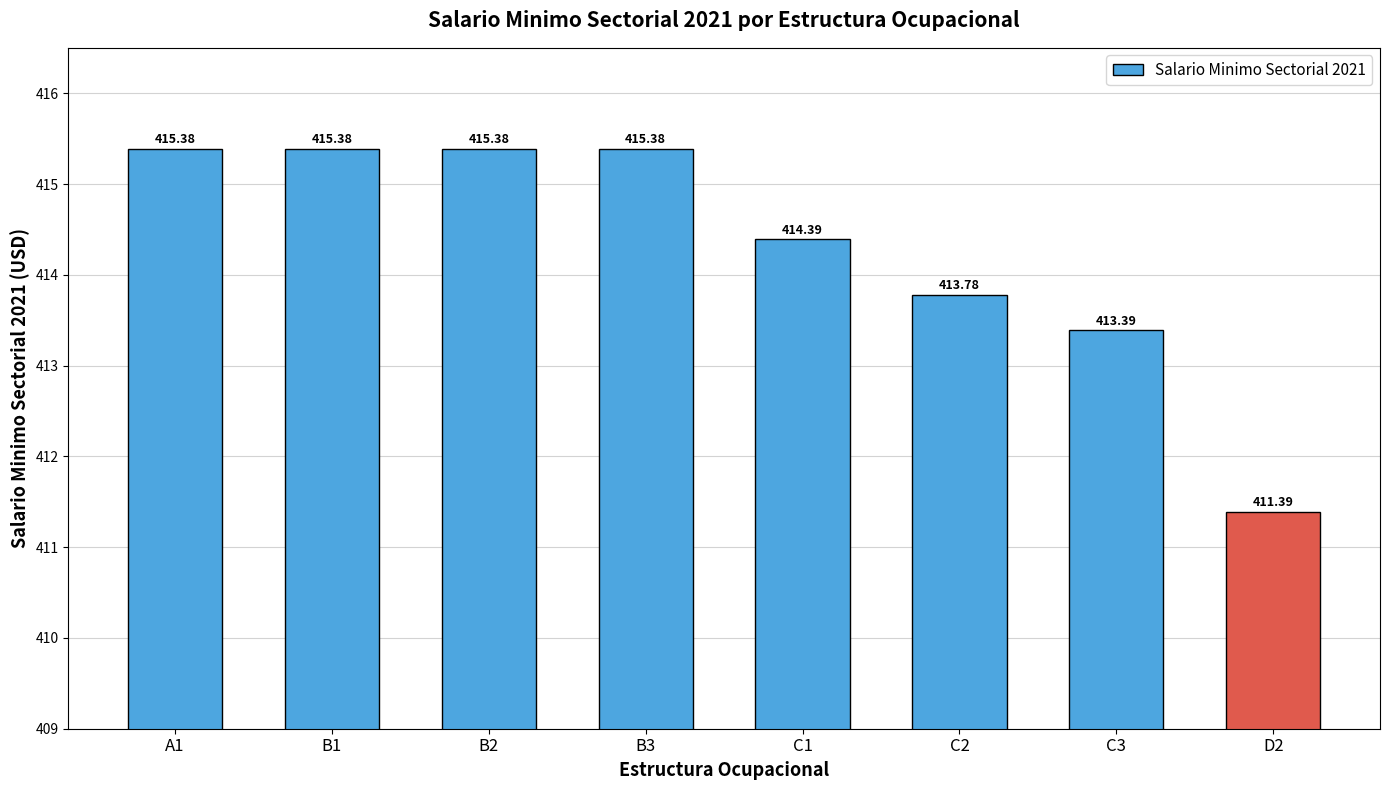

Is it true that the value at B3 is 646.9?

False